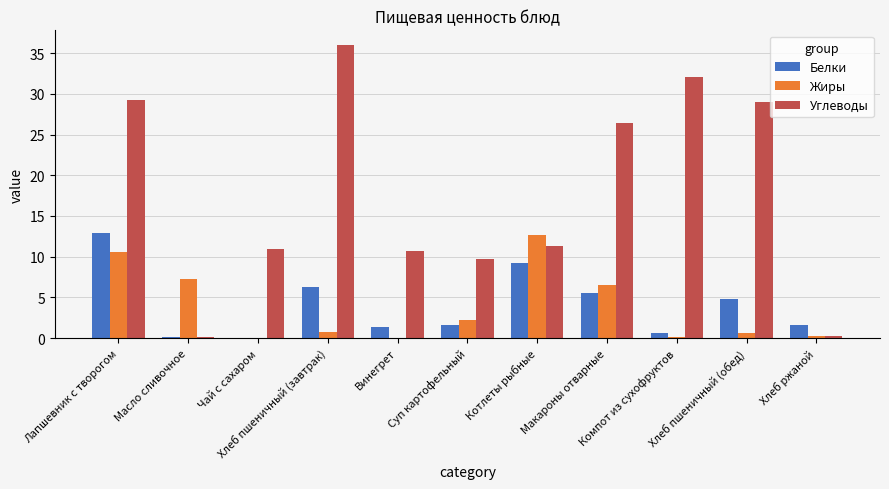

What are all the series names shown in the legend?

Белки, Жиры, Углеводы